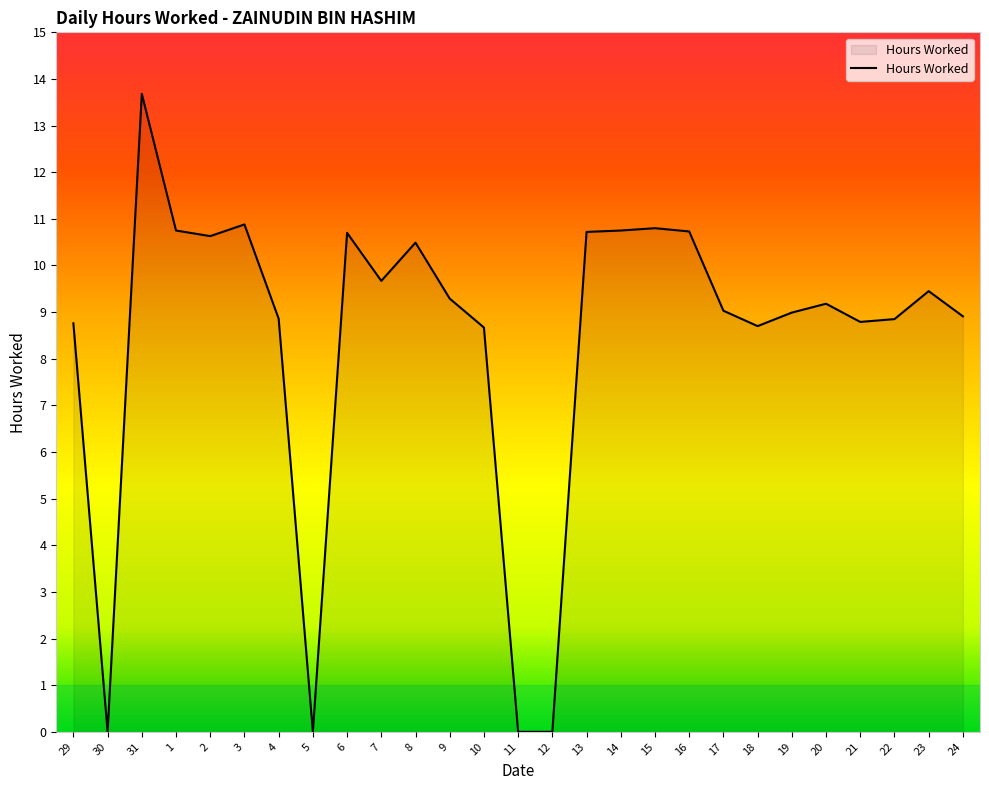

True or false: the data shows 10.9 at 3.

True